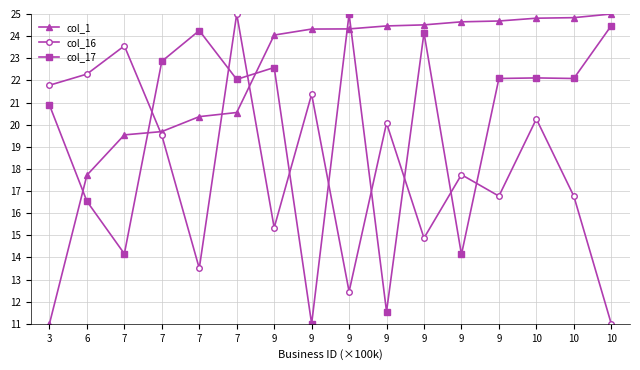

List the series in order of their peak value, highest first.

col_1, col_16, col_17